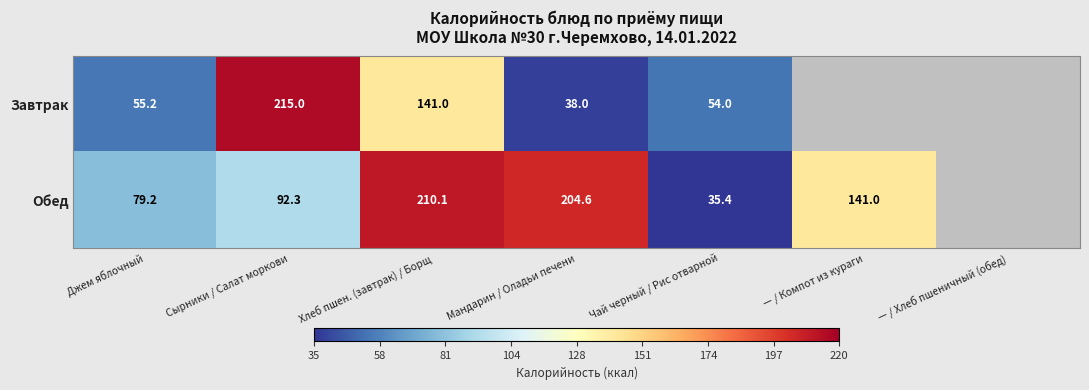

What is the total value across all series at Сырники / Салат моркови?

307.3